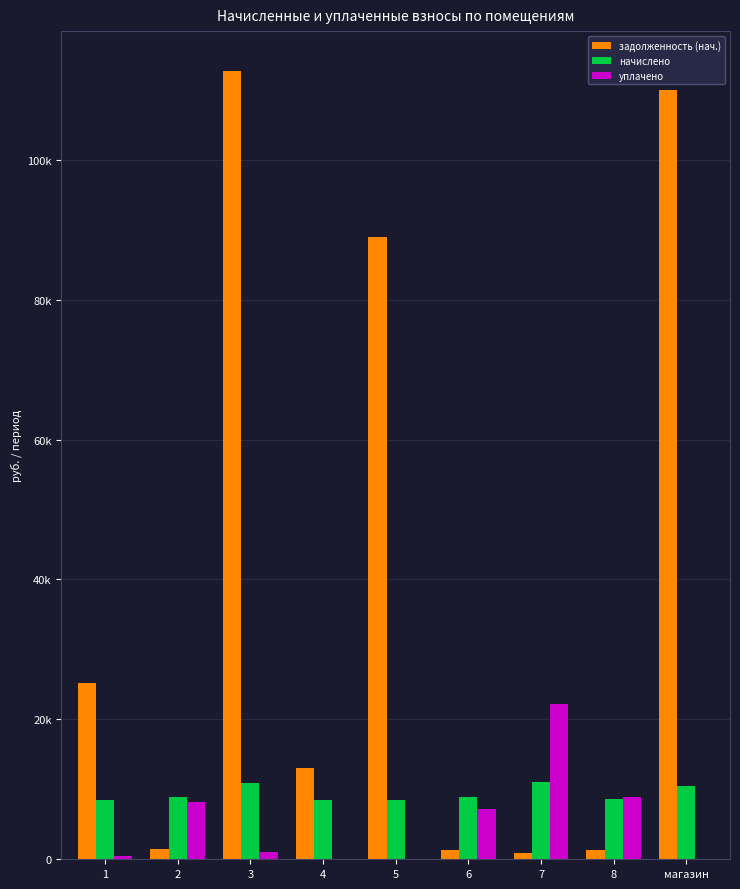

The начислено series shows 8596.8 at 8. True or false?

True